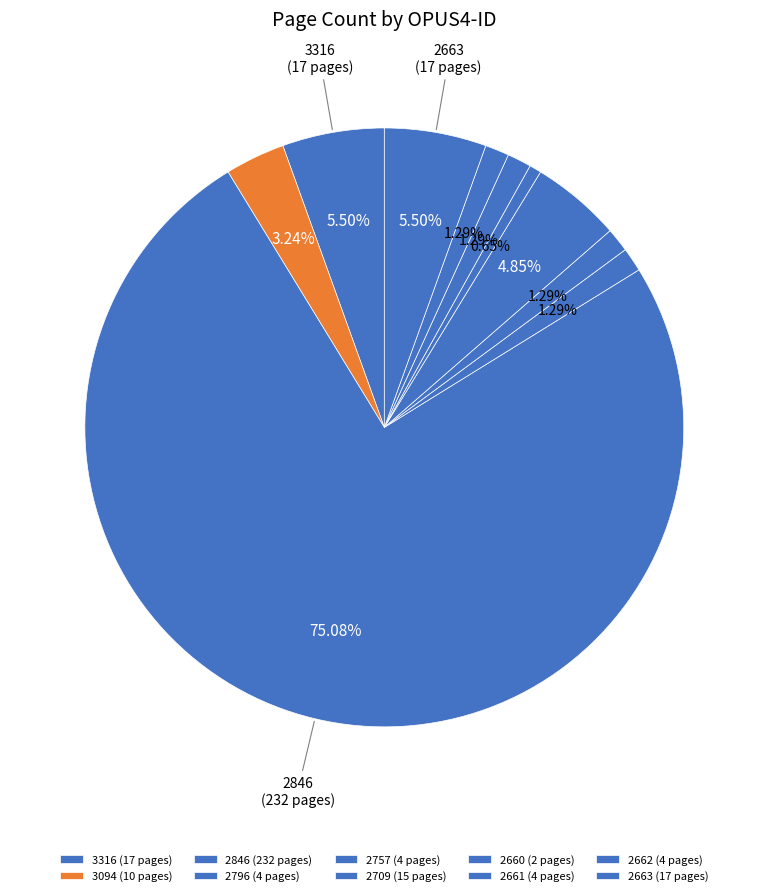

How many slices are in this pie chart?

10